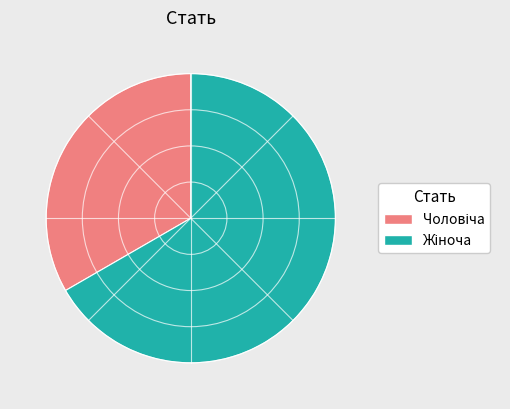

Count the number of slices in the pie.

2